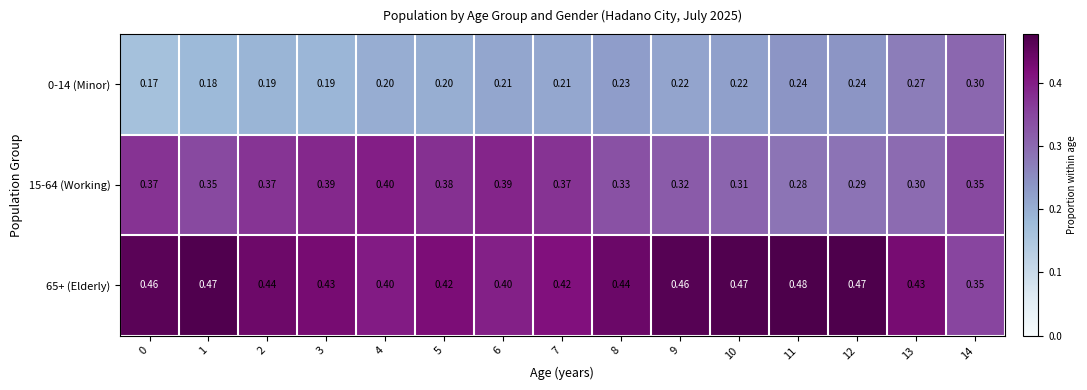

Which series changed the most between 6 and 12?

15-64 (Working)